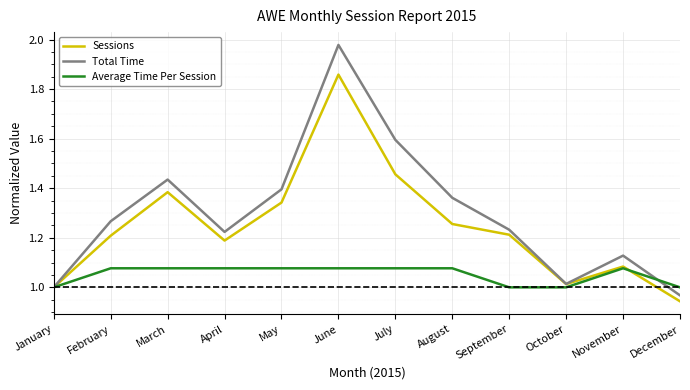

Which category has the lowest value in the Sessions series?

December